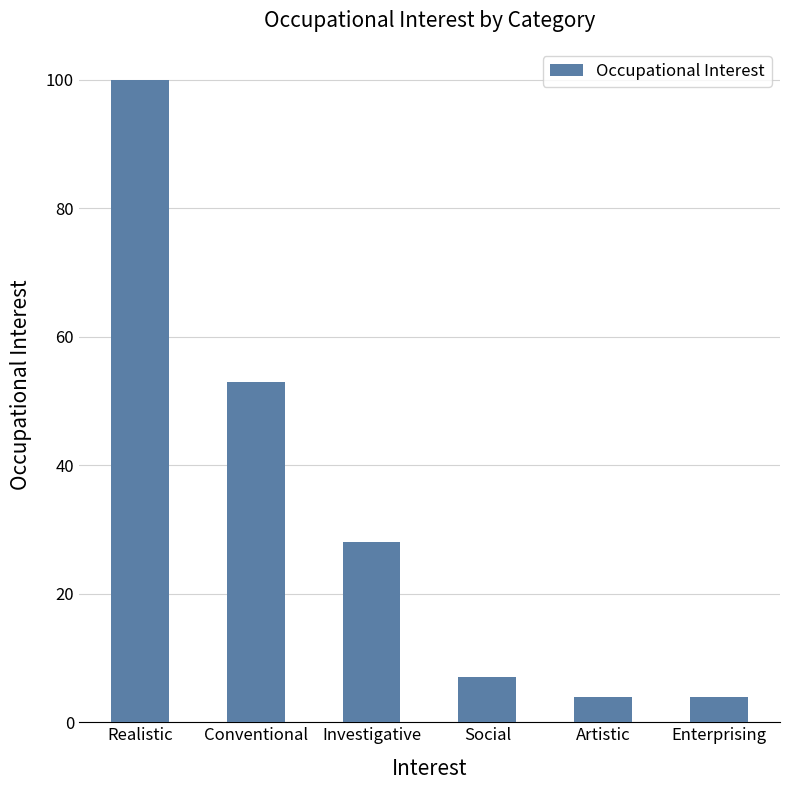

What is the sum of all values?

196